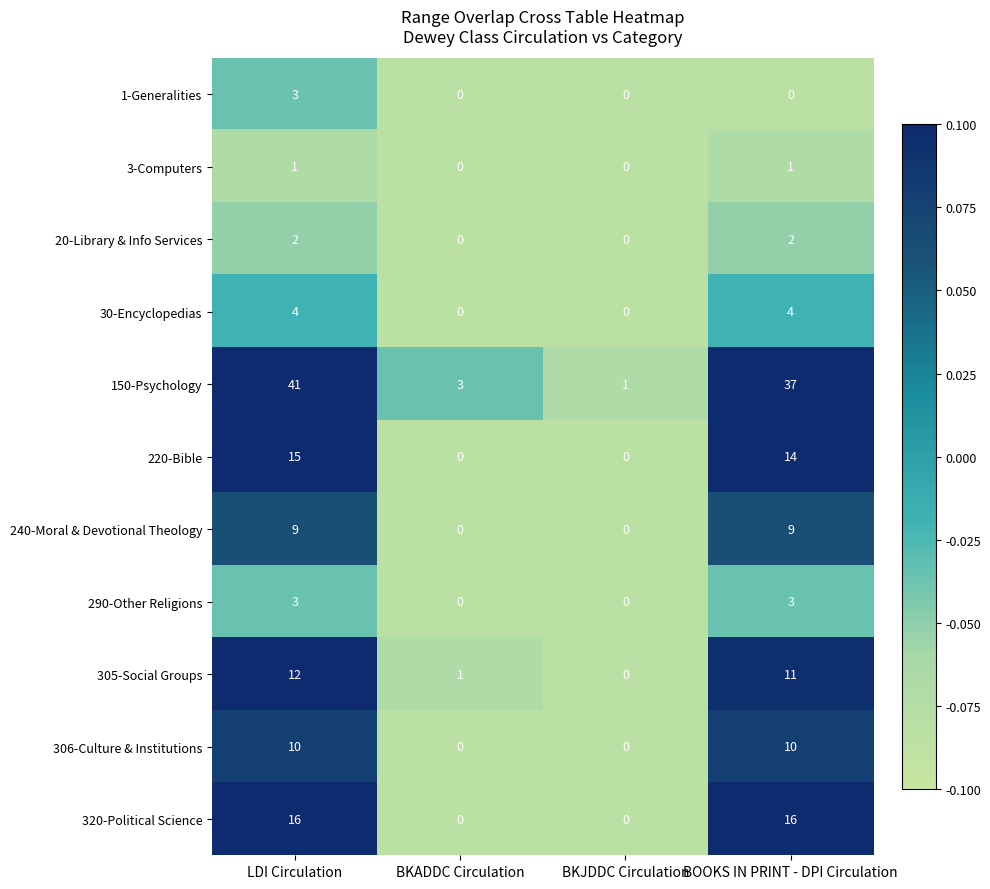

Which series has the widest spread of values?

150-Psychology